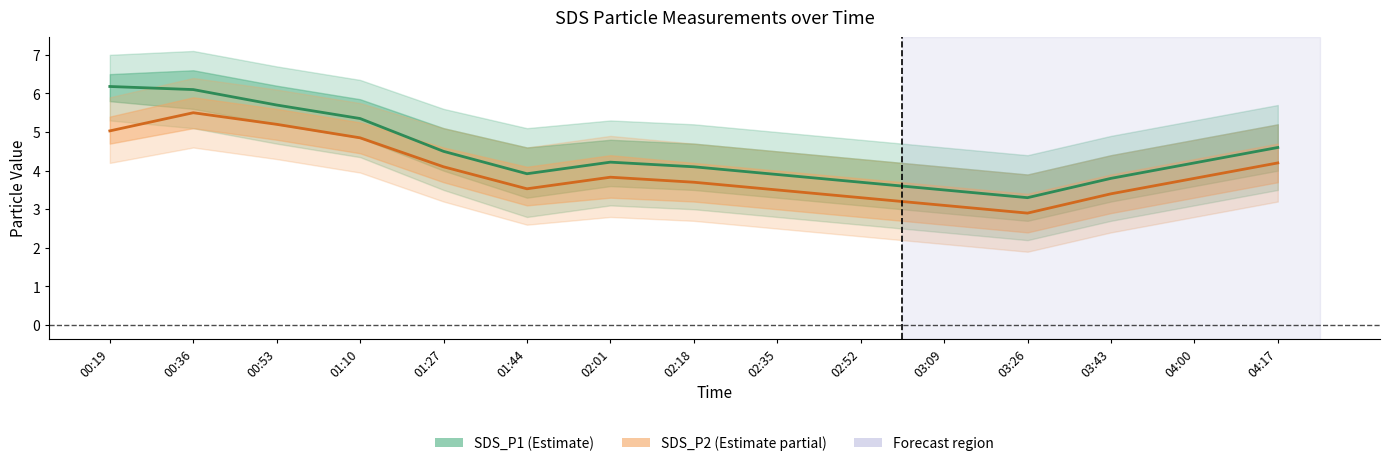

What are all the series names shown in the legend?

SDS_P1, SDS_P2